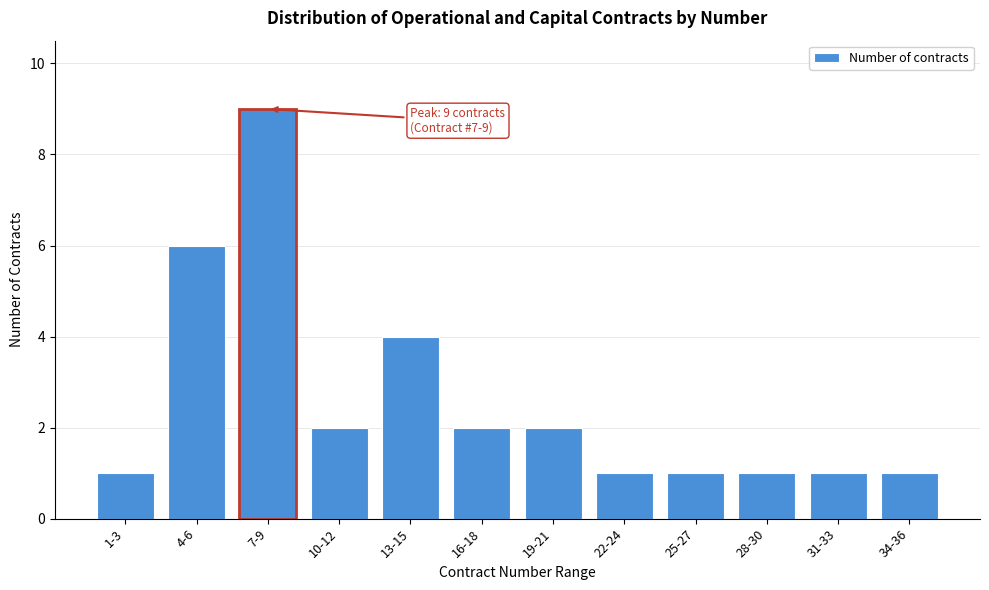

Reading left to right, what are all the values shown in this chart?

1	6	9	2	4	2	2	1	1	1	1	1